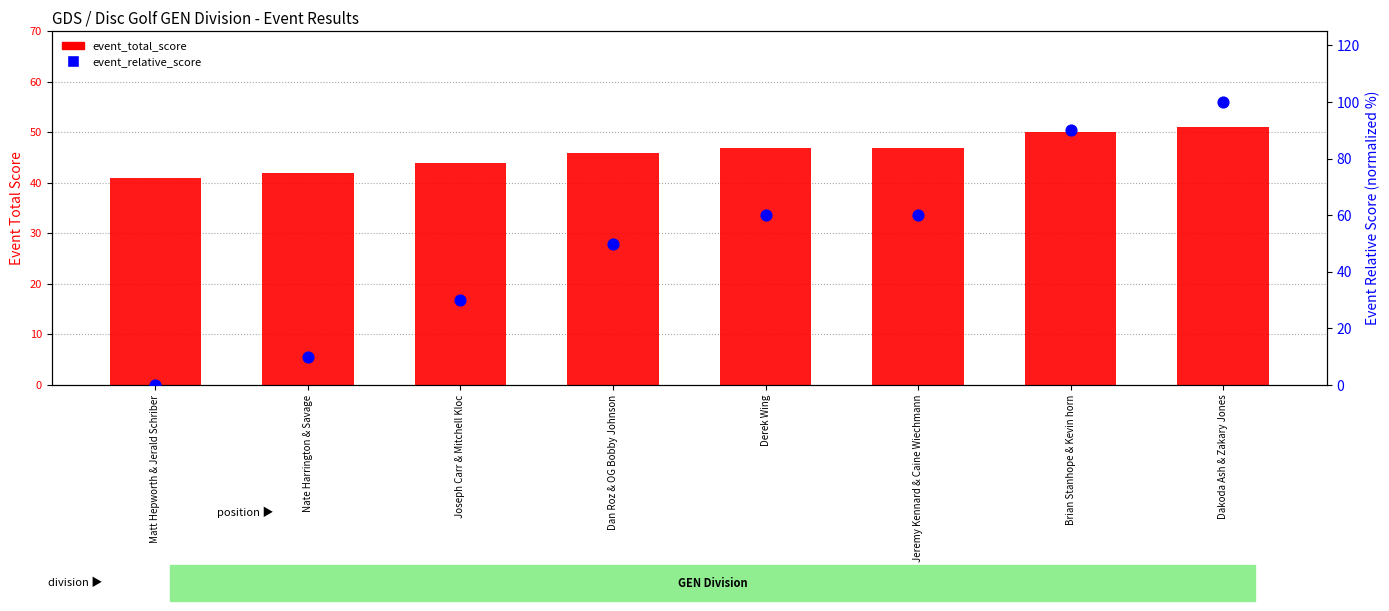

Which series has the largest Y range (max minus min)?

event_relative_score